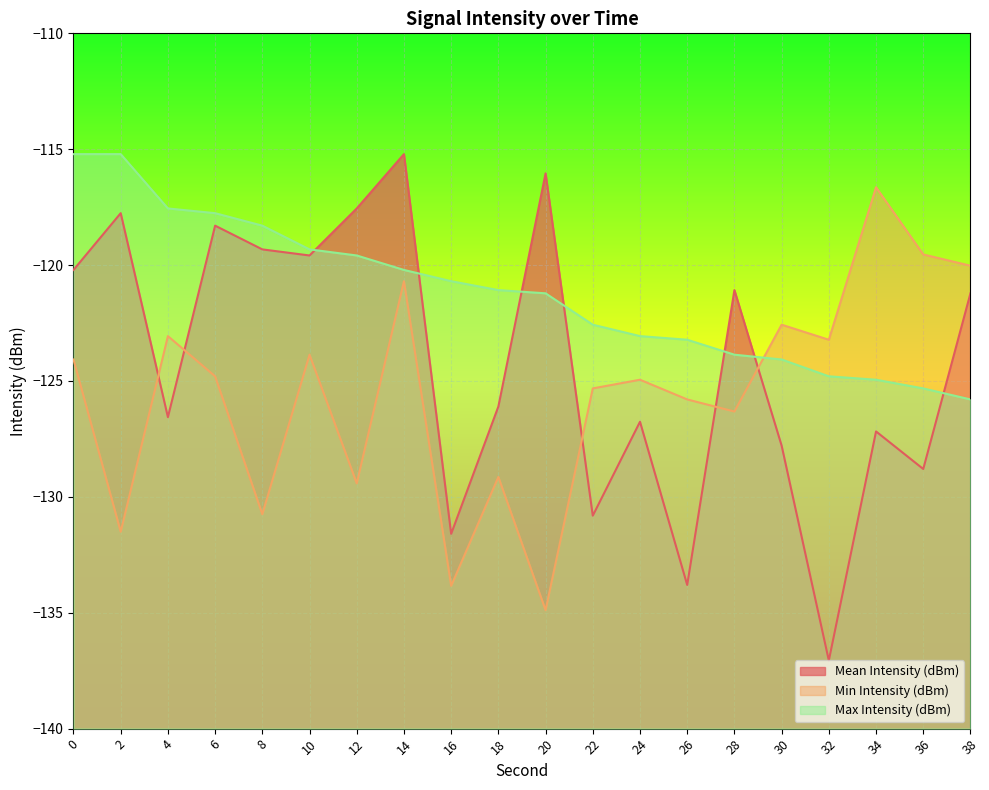

Between 8 and 16, which series saw the biggest shift?

Mean Intensity (dBm)